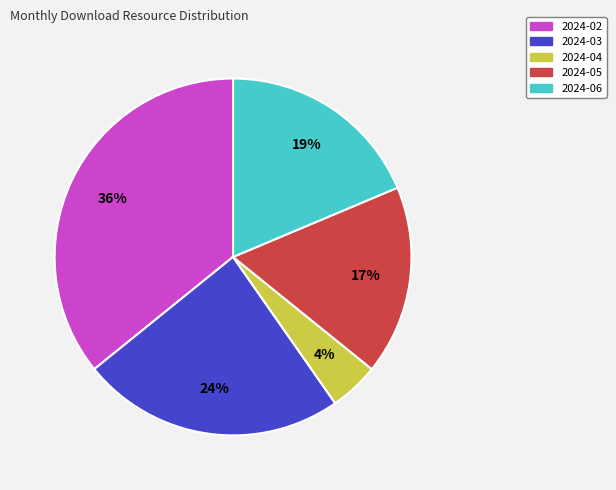

Rank the categories by value from highest to lowest.

2024-02, 2024-03, 2024-06, 2024-05, 2024-04